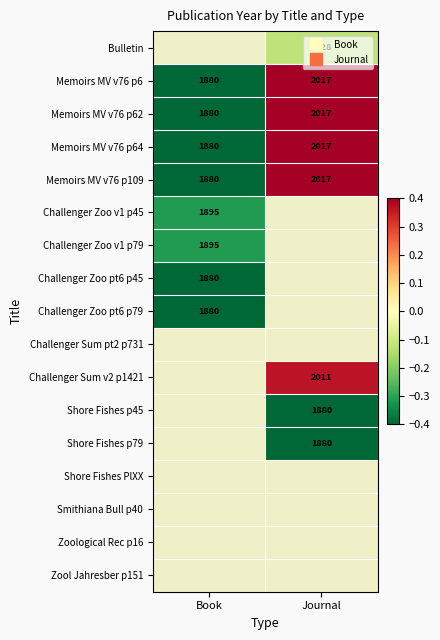

Rank the series by their maximum value, from lowest to highest.

Challenger Zoo pt6 p45, Challenger Zoo pt6 p79, Challenger Sum pt2 p731, Challenger Sum v2 p1421, Shore Fishes p45, Shore Fishes p79, Shore Fishes PlXX, Smithiana Bull p40, Zoological Rec p16, Zool Jahresber p151, Challenger Zoo v1 p45, Challenger Zoo v1 p79, Bulletin, Memoirs MV v76 p6, Memoirs MV v76 p62, Memoirs MV v76 p64, Memoirs MV v76 p109